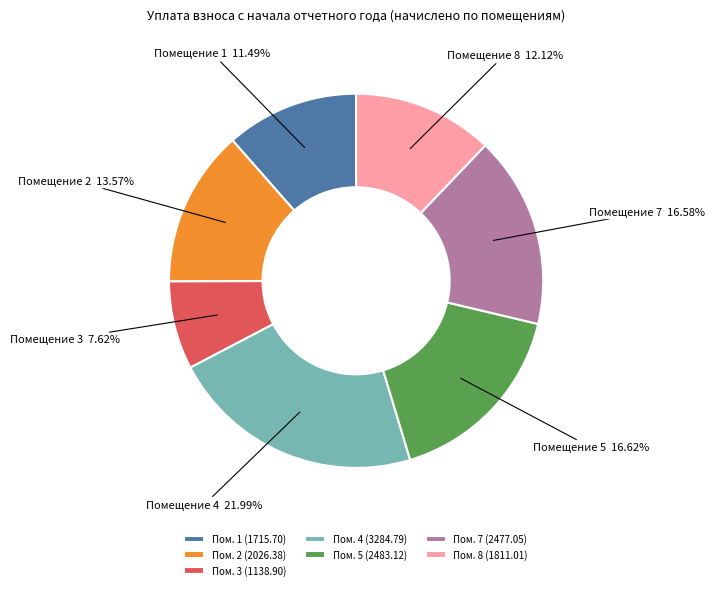

What is the ratio of the value at Пом. 2 (2026.38) to the value at Пом. 8 (1811.01)?

1.1